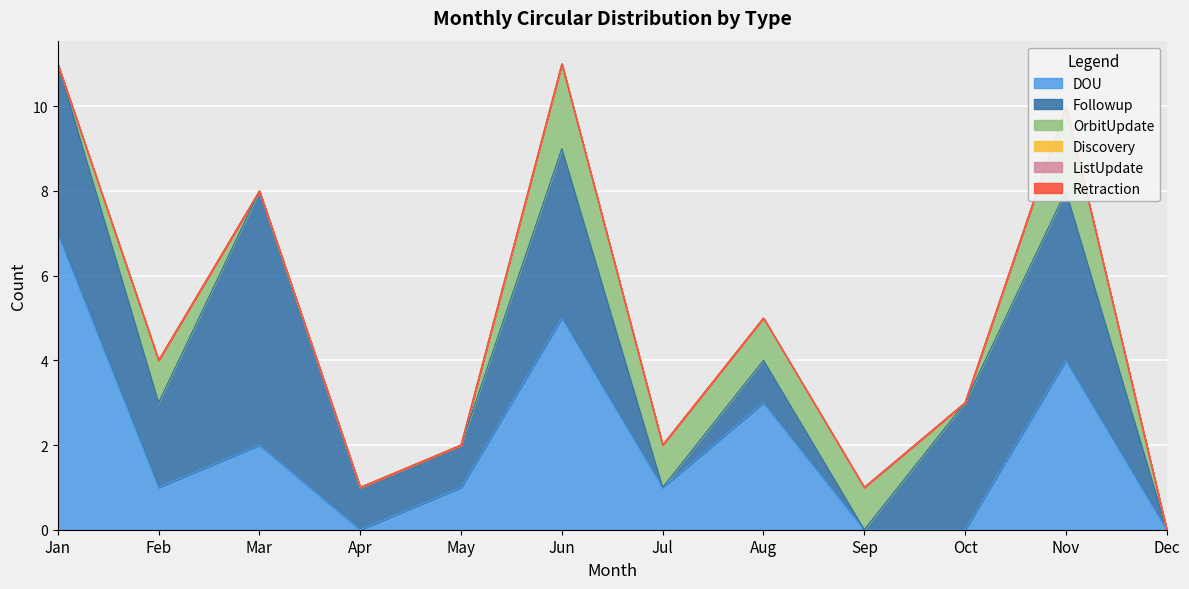

Count the number of categories in the chart.

12